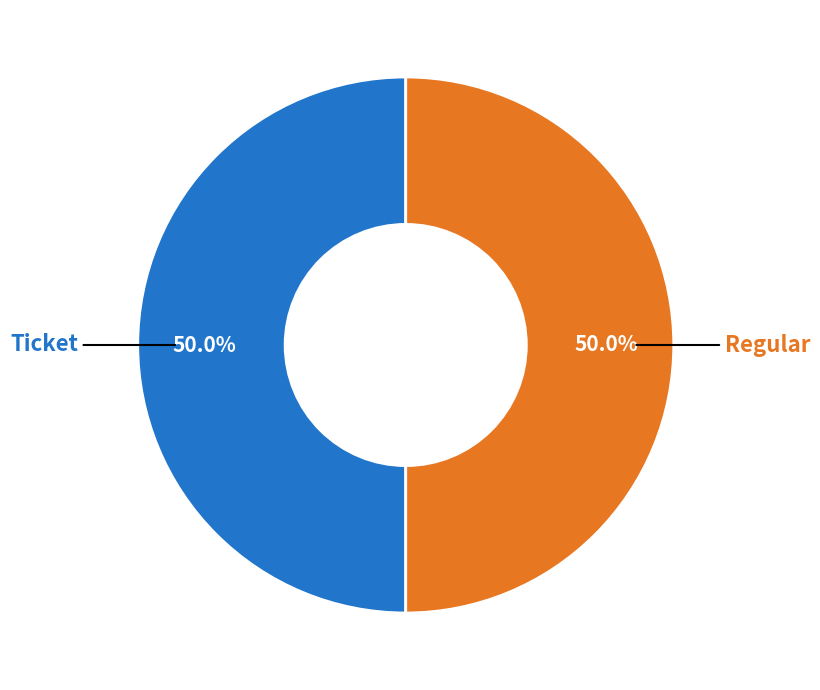

Count the number of slices in the pie.

2